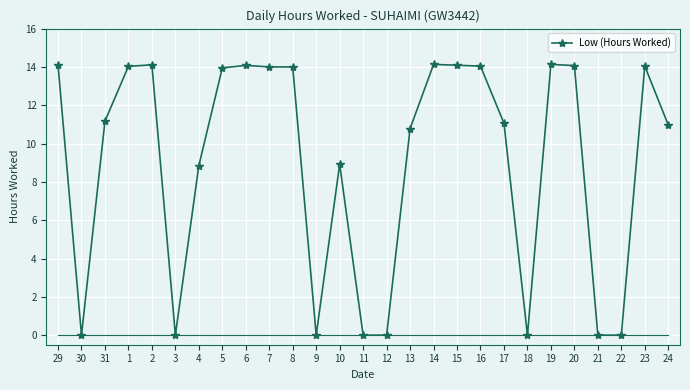

What is the change in value from 30 to 19?

+14.1